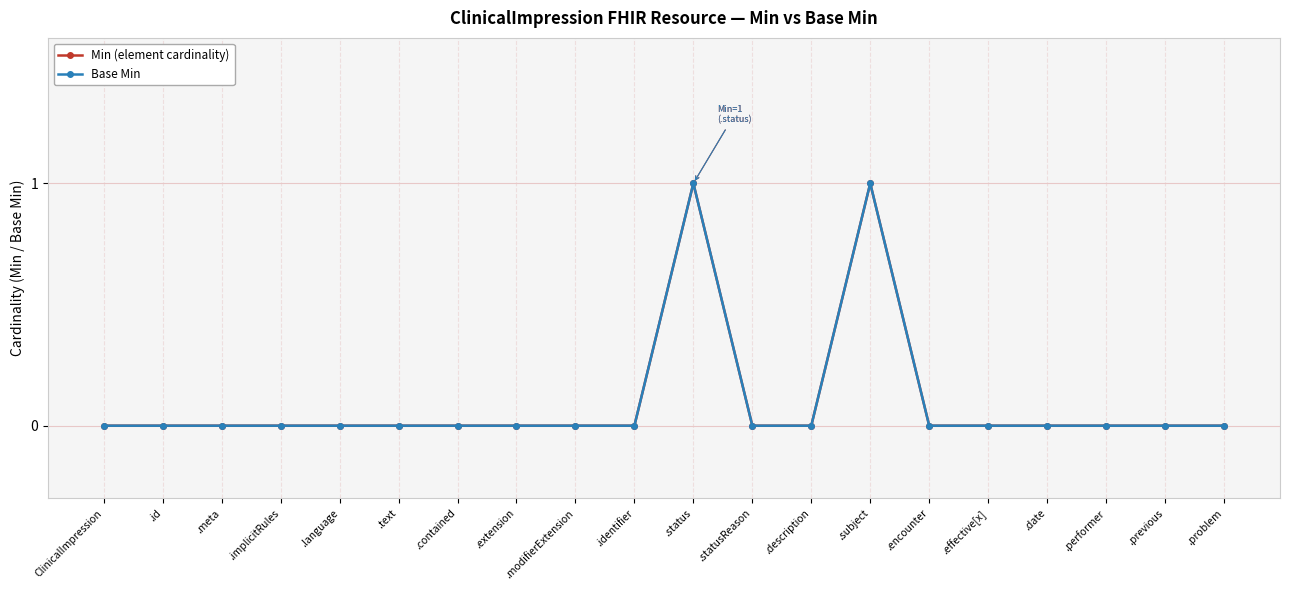

What is the difference between the maximum and minimum values in the Min (element cardinality) series?

1